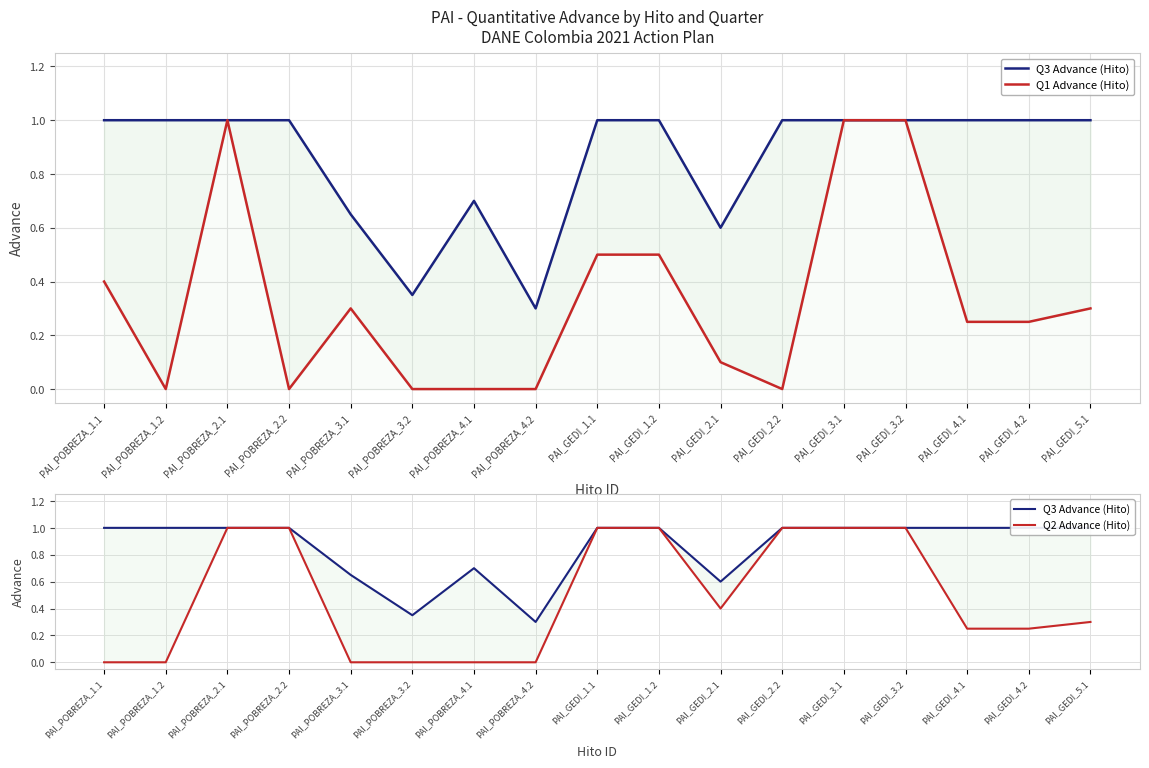

Reading right to left, list all the values displayed in this chart.

Q3 Advance (Hito): PAI_GEDI_5.1=1.0	PAI_GEDI_4.2=1.0	PAI_GEDI_4.1=1.0	PAI_GEDI_3.2=1.0	PAI_GEDI_3.1=1.0	PAI_GEDI_2.2=1.0	PAI_GEDI_2.1=0.6	PAI_GEDI_1.2=1.0	PAI_GEDI_1.1=1.0	PAI_POBREZA_4.2=0.3	PAI_POBREZA_4.1=0.7	PAI_POBREZA_3.2=0.3	PAI_POBREZA_3.1=0.7	PAI_POBREZA_2.2=1.0	PAI_POBREZA_2.1=1.0	PAI_POBREZA_1.2=1.0	PAI_POBREZA_1.1=1.0
Q1 Advance (Hito): PAI_GEDI_5.1=0.3	PAI_GEDI_4.2=0.2	PAI_GEDI_4.1=0.2	PAI_GEDI_3.2=1.0	PAI_GEDI_3.1=1.0	PAI_GEDI_2.2=0.0	PAI_GEDI_2.1=0.1	PAI_GEDI_1.2=0.5	PAI_GEDI_1.1=0.5	PAI_POBREZA_4.2=0.0	PAI_POBREZA_4.1=0.0	PAI_POBREZA_3.2=0.0	PAI_POBREZA_3.1=0.3	PAI_POBREZA_2.2=0.0	PAI_POBREZA_2.1=1.0	PAI_POBREZA_1.2=0.0	PAI_POBREZA_1.1=0.4
Q2 Advance (Hito): PAI_GEDI_5.1=0.3	PAI_GEDI_4.2=0.2	PAI_GEDI_4.1=0.2	PAI_GEDI_3.2=1.0	PAI_GEDI_3.1=1.0	PAI_GEDI_2.2=1.0	PAI_GEDI_2.1=0.4	PAI_GEDI_1.2=1.0	PAI_GEDI_1.1=1.0	PAI_POBREZA_4.2=0.0	PAI_POBREZA_4.1=0.0	PAI_POBREZA_3.2=0.0	PAI_POBREZA_3.1=0.0	PAI_POBREZA_2.2=1.0	PAI_POBREZA_2.1=1.0	PAI_POBREZA_1.2=0.0	PAI_POBREZA_1.1=0.0